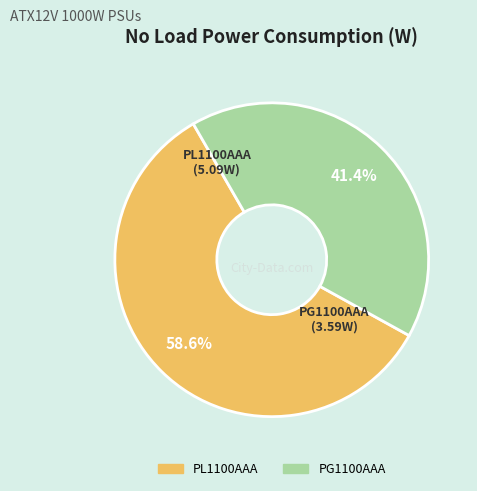

Between PL1100AAA and PG1100AAA, which is larger?

PL1100AAA